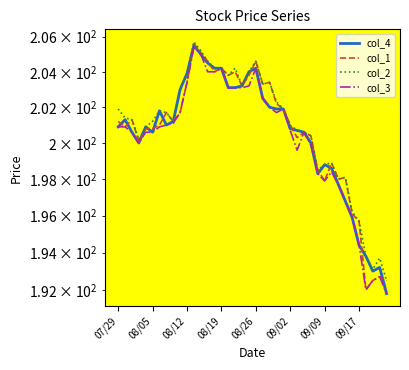

What is the average value of the col_3 series?

200.2